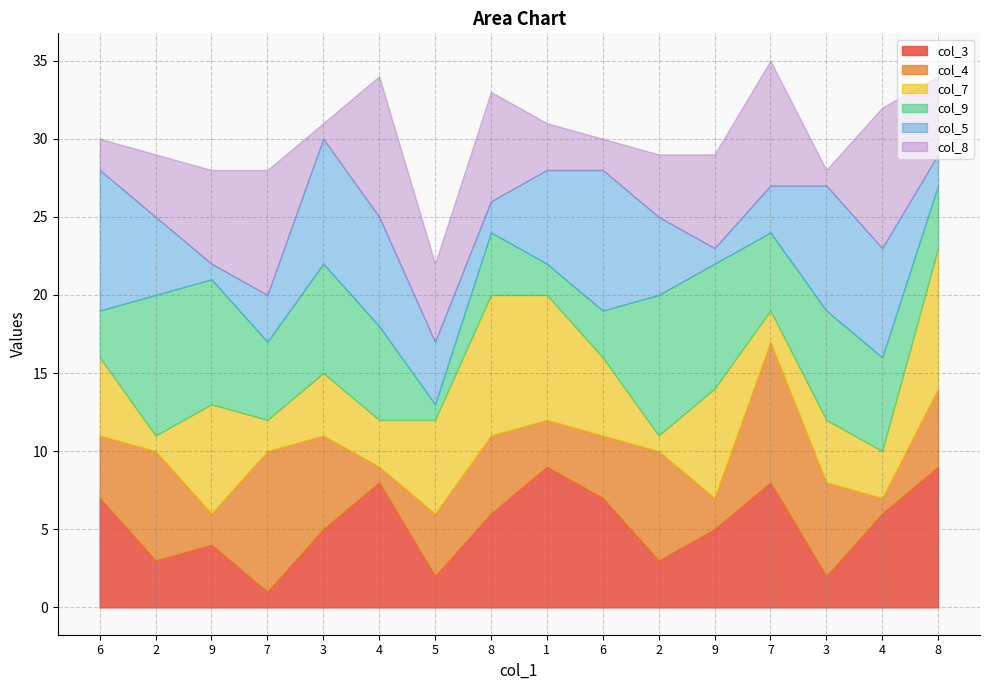

How many interior local peaks does the col_4 series have?

5